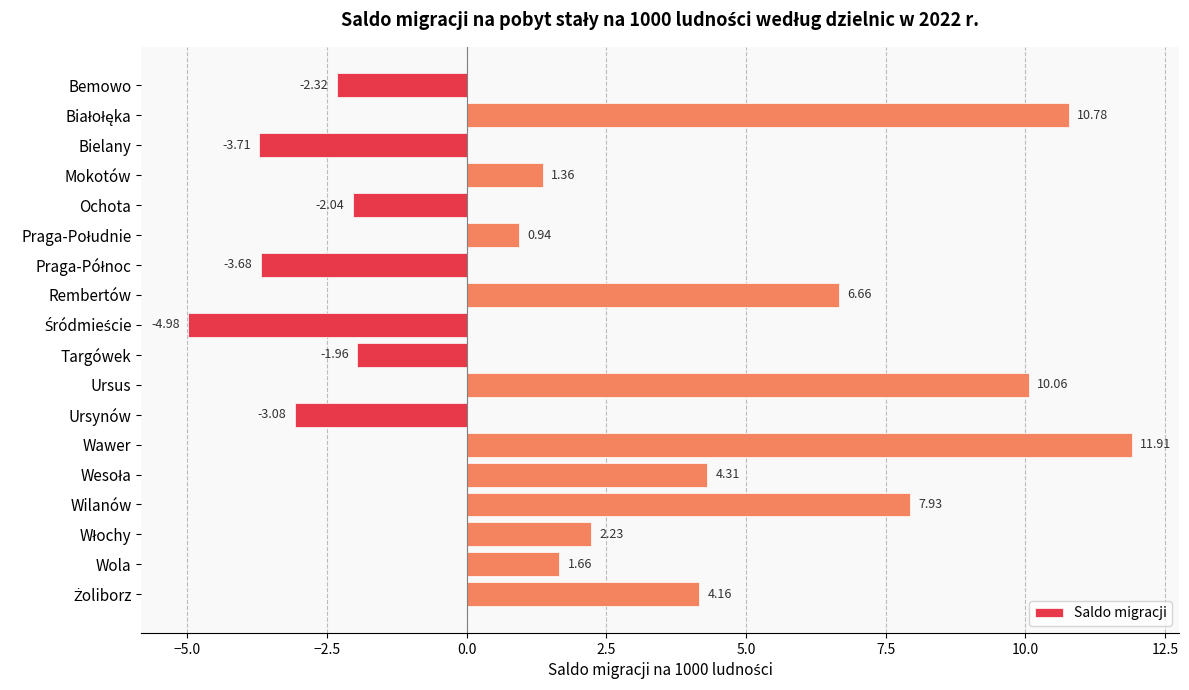

Which category has the highest value across all series?

Wawer